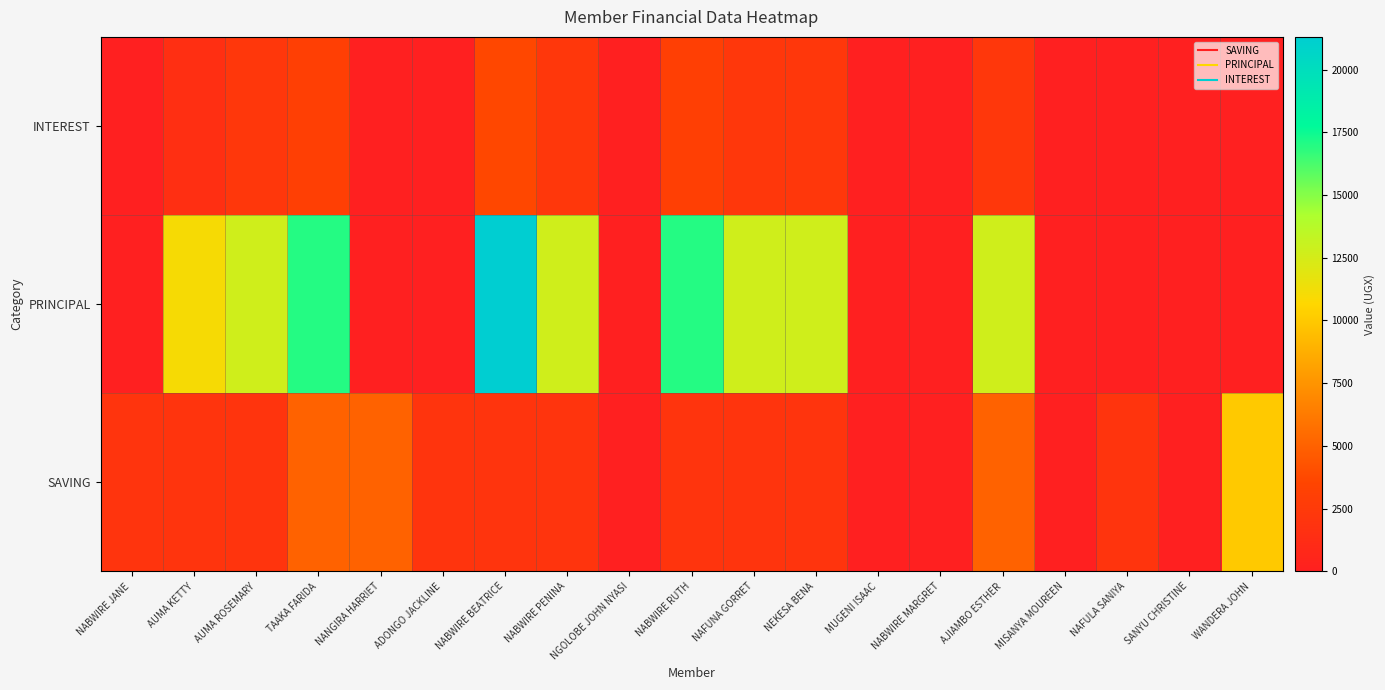

Reading right to left, transcribe all the data shown in this chart.

SAVING: WANDERA JOHN=10000	SANYU CHRISTINE=0	NAFULA SANIYA=2000	MISANYA MOUREEN=0	AJIAMBO ESTHER=5000	NABWIRE MARGRET=0	MUGENI ISAAC=0	NEKESA BENA=2000	NAFUNA GORRET=2000	NABWIRE RUTH=2000	NGOLOBE JOHN NYASI=0	NABWIRE PENINA=2000	NABWIRE BEATRICE=2000	ADONGO JACKLINE=2000	NANGIRA HARRIET=5000	TAAKA FARIDA=5000	AUMA ROSEMARY=2000	AUMA KETTY=2000	NABWIRE JANE=2000
PRINCIPAL: WANDERA JOHN=0	SANYU CHRISTINE=0	NAFULA SANIYA=0	MISANYA MOUREEN=0	AJIAMBO ESTHER=12700	NABWIRE MARGRET=0	MUGENI ISAAC=0	NEKESA BENA=12700	NAFUNA GORRET=12700	NABWIRE RUTH=17000	NGOLOBE JOHN NYASI=0	NABWIRE PENINA=12700	NABWIRE BEATRICE=21300	ADONGO JACKLINE=0	NANGIRA HARRIET=0	TAAKA FARIDA=17000	AUMA ROSEMARY=12700	AUMA KETTY=11000	NABWIRE JANE=0
INTEREST: WANDERA JOHN=0	SANYU CHRISTINE=0	NAFULA SANIYA=0	MISANYA MOUREEN=0	AJIAMBO ESTHER=2300	NABWIRE MARGRET=0	MUGENI ISAAC=0	NEKESA BENA=2300	NAFUNA GORRET=2300	NABWIRE RUTH=3000	NGOLOBE JOHN NYASI=0	NABWIRE PENINA=2300	NABWIRE BEATRICE=3700	ADONGO JACKLINE=0	NANGIRA HARRIET=0	TAAKA FARIDA=3000	AUMA ROSEMARY=2300	AUMA KETTY=1500	NABWIRE JANE=0